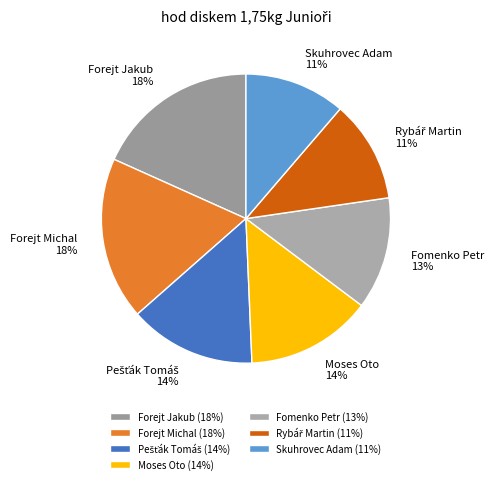

To the nearest percent, what is the combined percentage of Moses Oto and Forejt Jakub?

32%